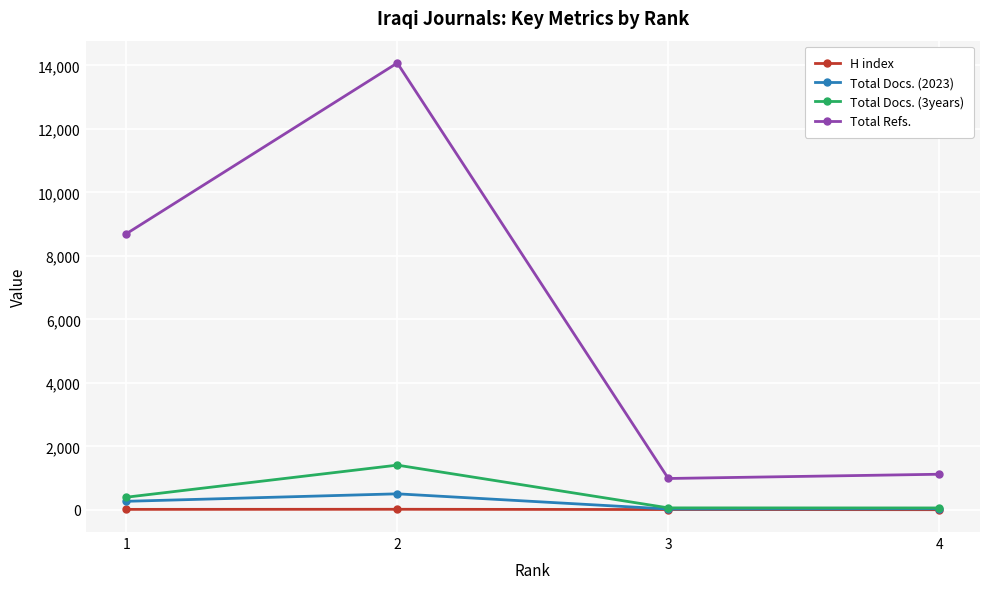

What is the difference between the highest and lowest values at 1?

8682